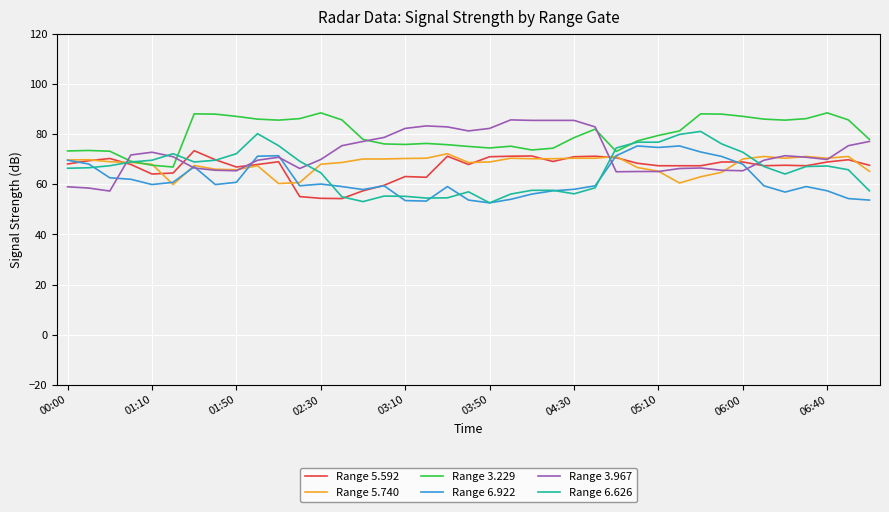

What is the highest value of the Range 5.592 series?

73.4